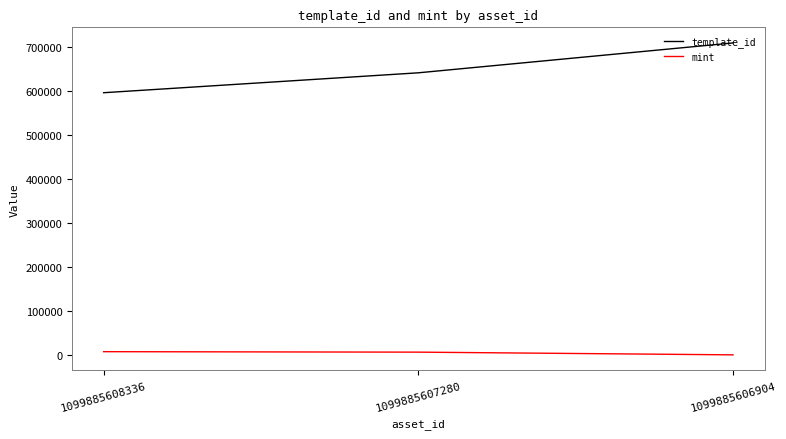

What is the average value of the template_id series?

647964